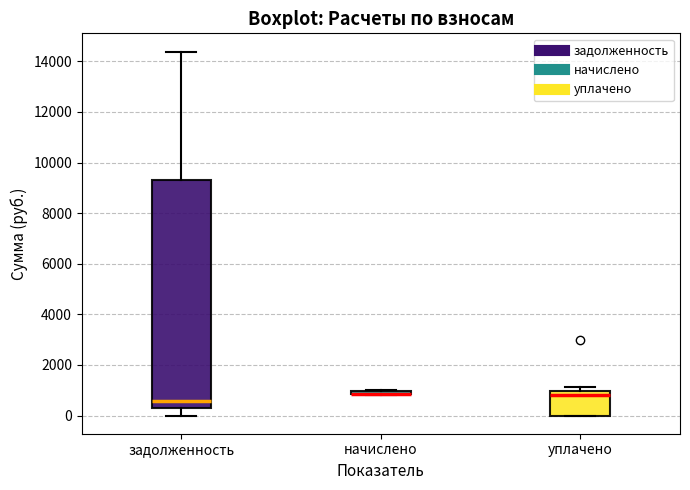

Where is the upper edge of the box for начислено on the y-axis? The values are not printed on the chart, so give them approximately, as read against the axis.

1000